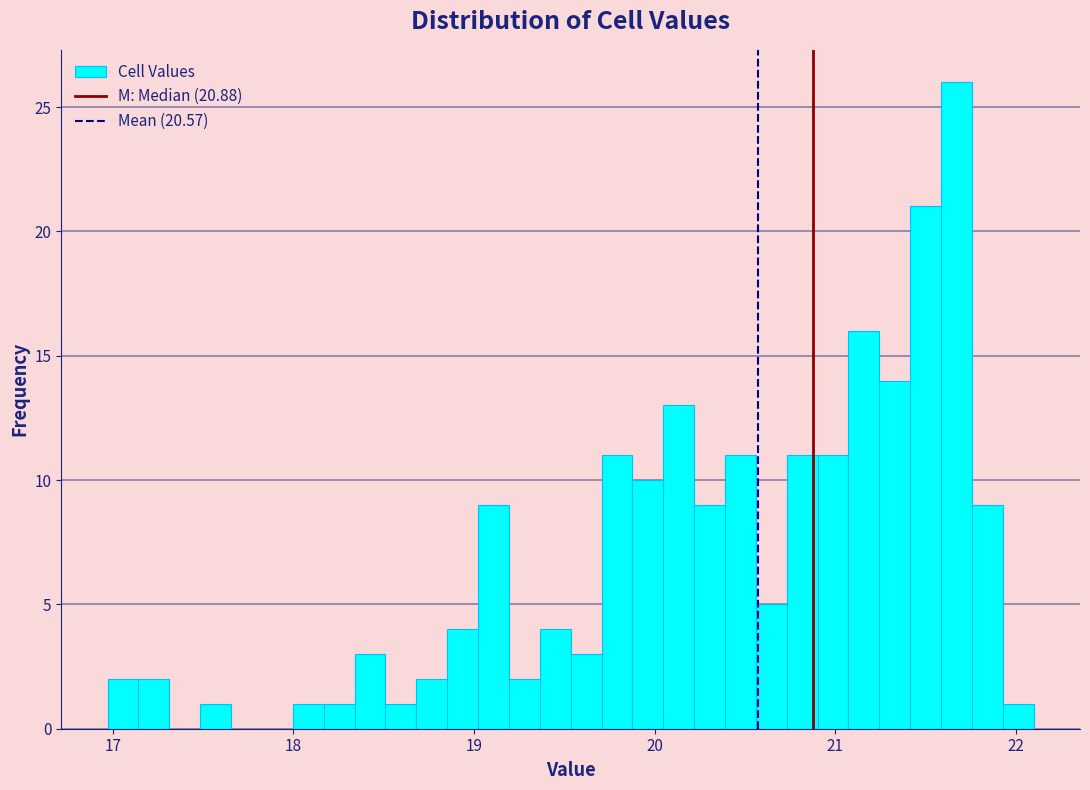

Around what value on the x-axis is the tallest bar? Give the approximate position of its centre, as read against the axis.

21.7